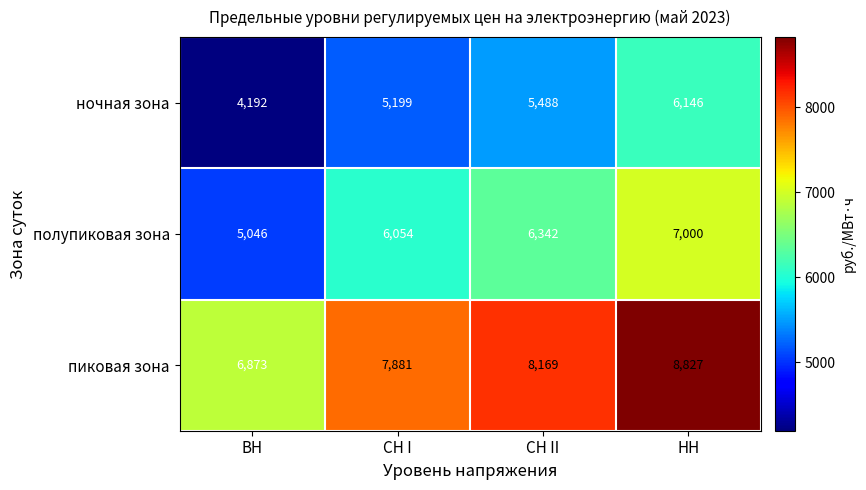

Between СН I and СН II, which series saw the biggest shift?

ночная зона